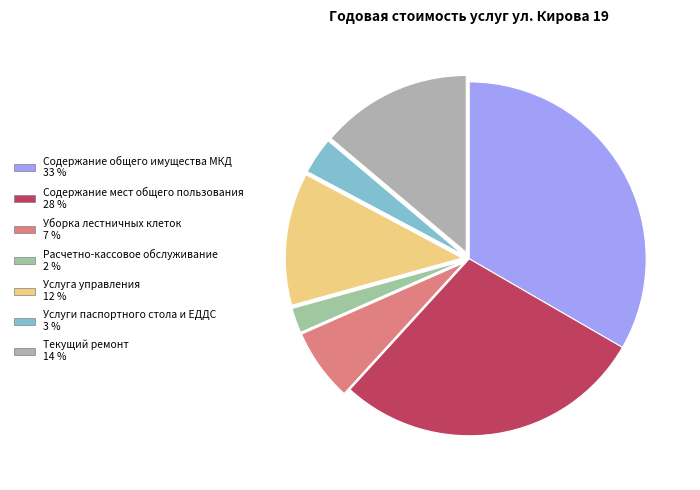

True or false: Услуги паспортного стола и ЕДДС accounts for 3% of the total.

True